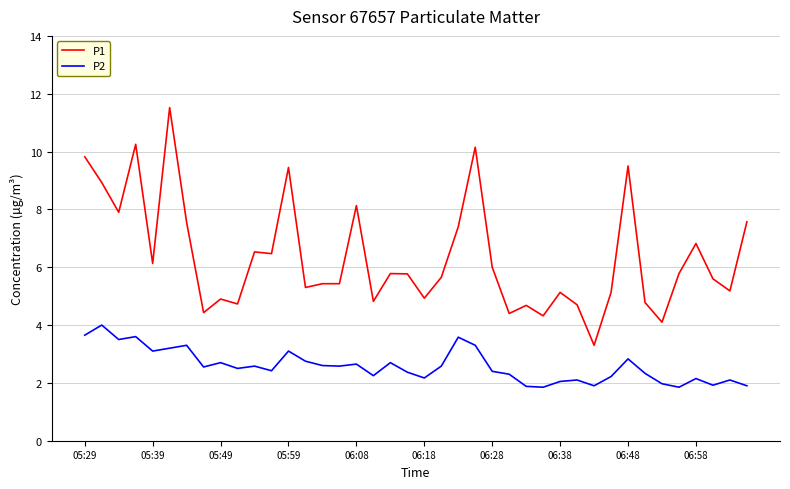

How many categories are shown in the chart?

40